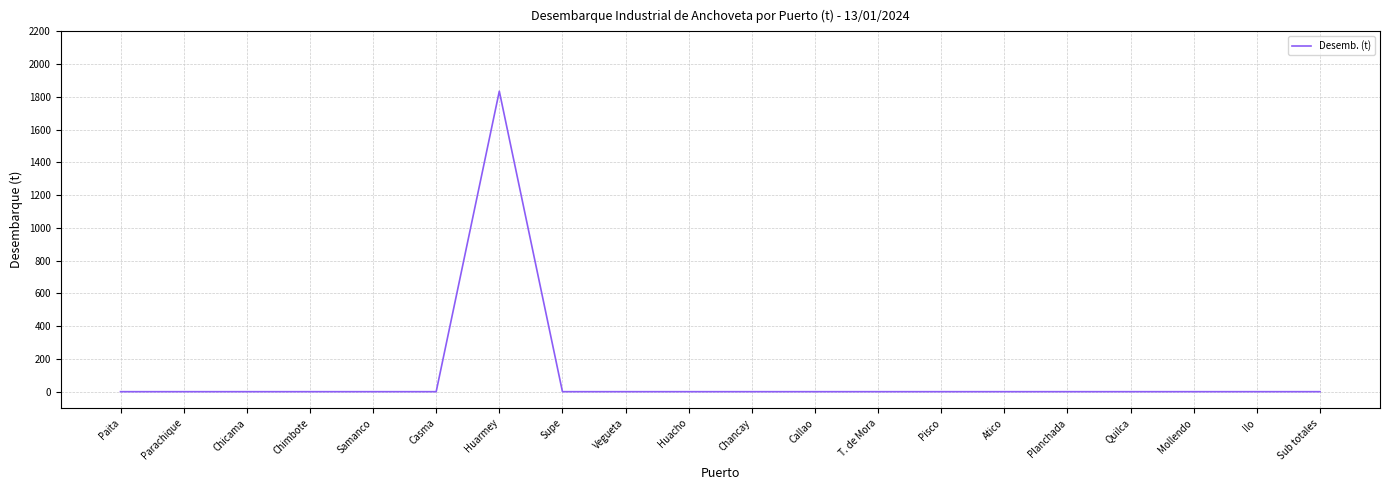

What is the change in value from Huarmey to Planchada?

-1834.6